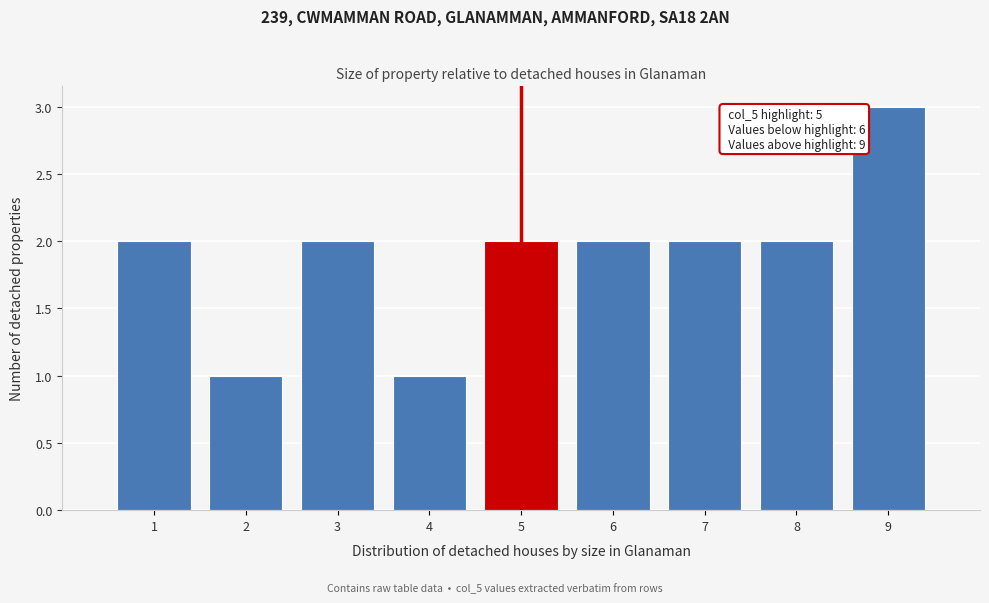

Reading right to left, extract all data points from this chart.

9=3	8=2	7=2	6=2	5=2	4=1	3=2	2=1	1=2